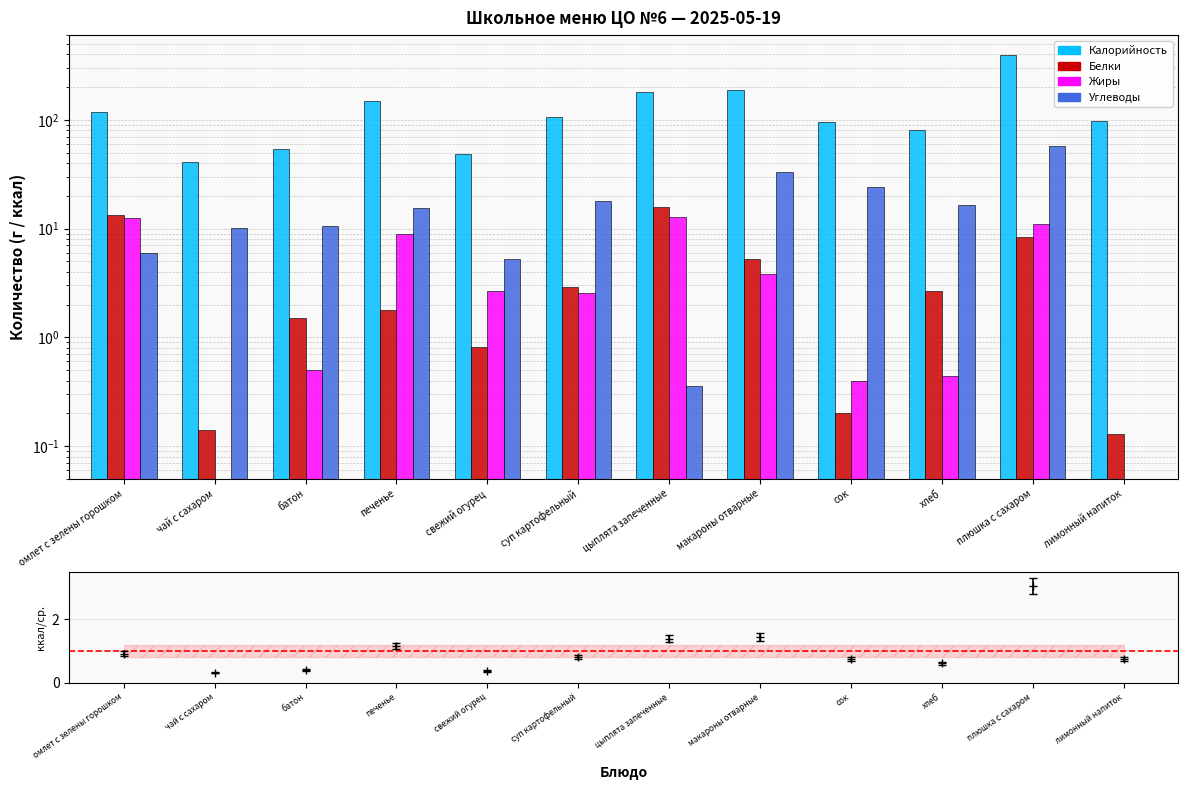

What is the difference between the Белки values at печенье and сок?

1.6